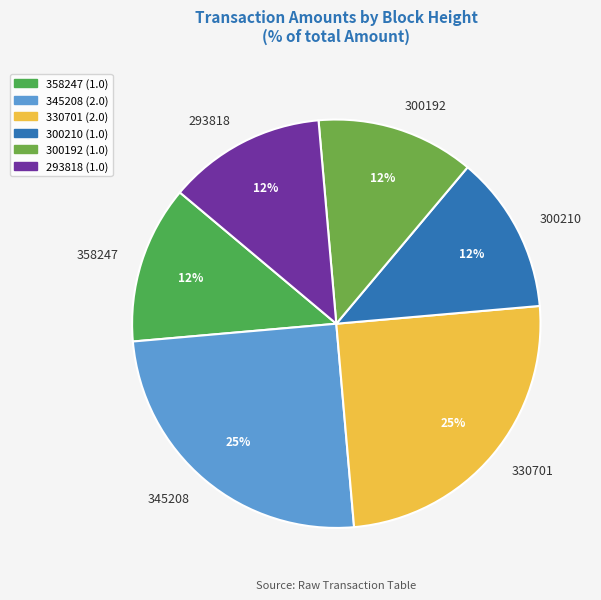

Is the sum of 345208 and 293818 greater than half?

No